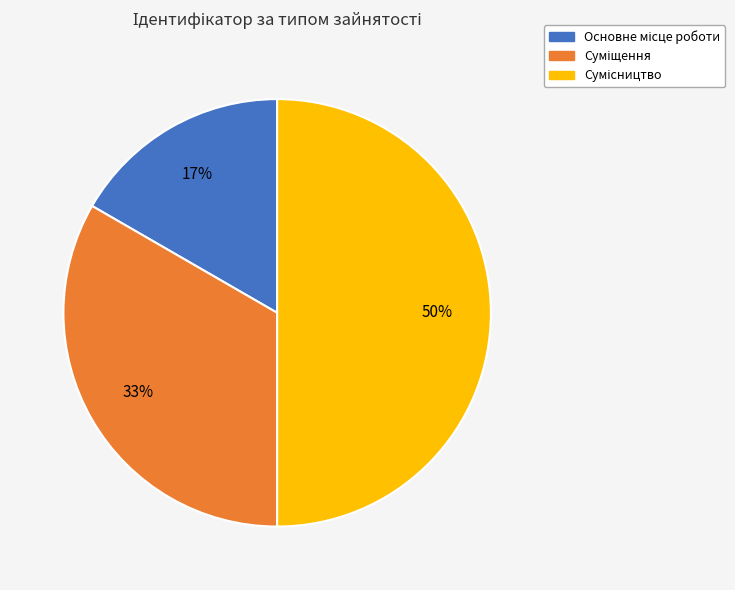

To the nearest percent, what is the difference between the largest and smallest slice percentages?

33%